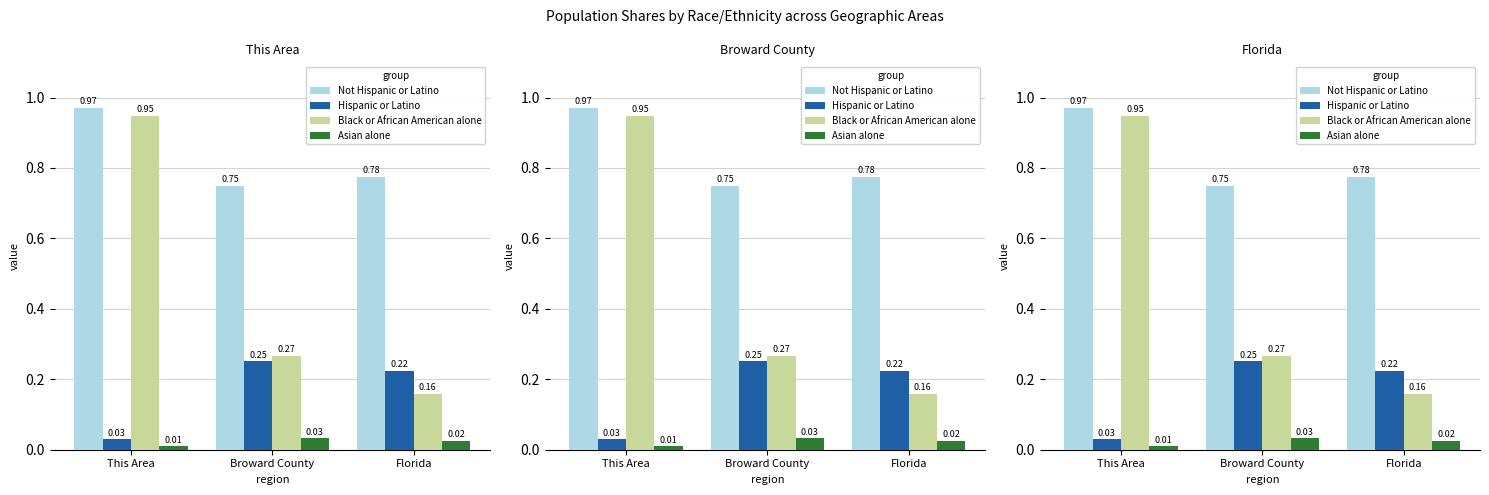

The Hispanic or Latino series shows 0.1 at Florida. True or false?

False